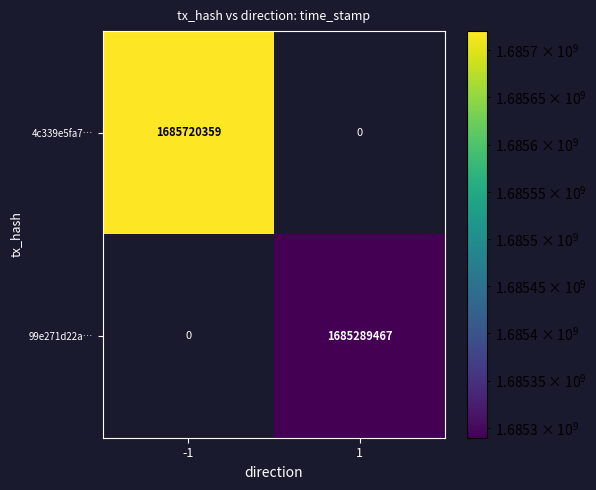

Which series has the widest spread of values?

4c339e5fa7…